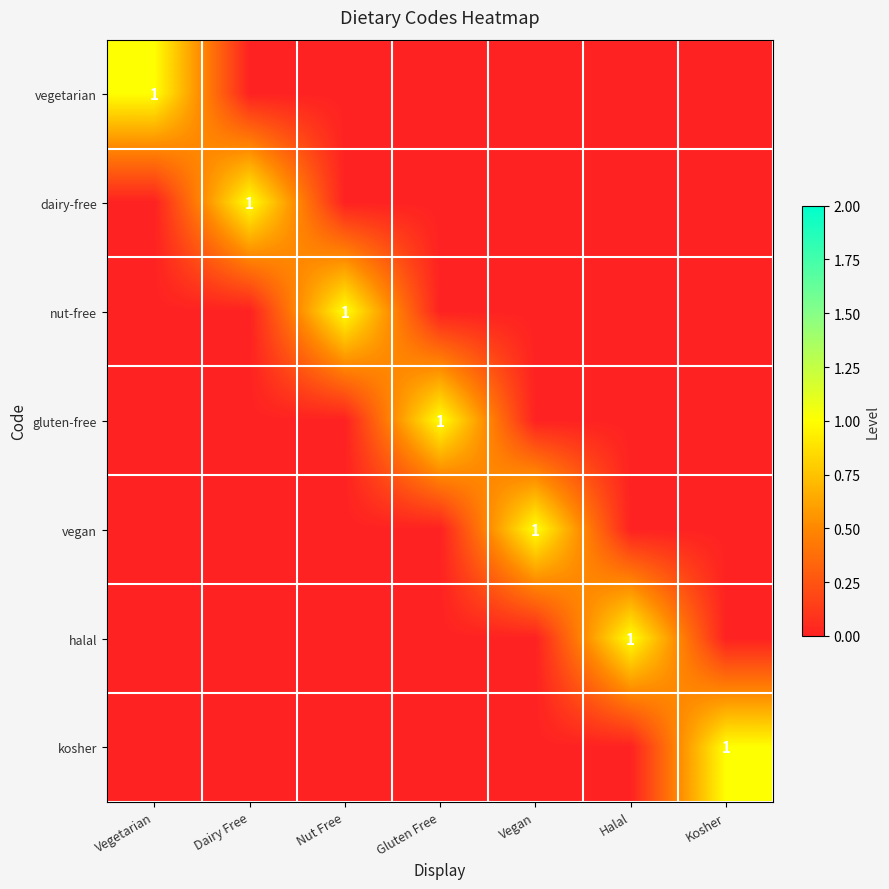

Which label corresponds to the largest value in the chart?

Vegetarian